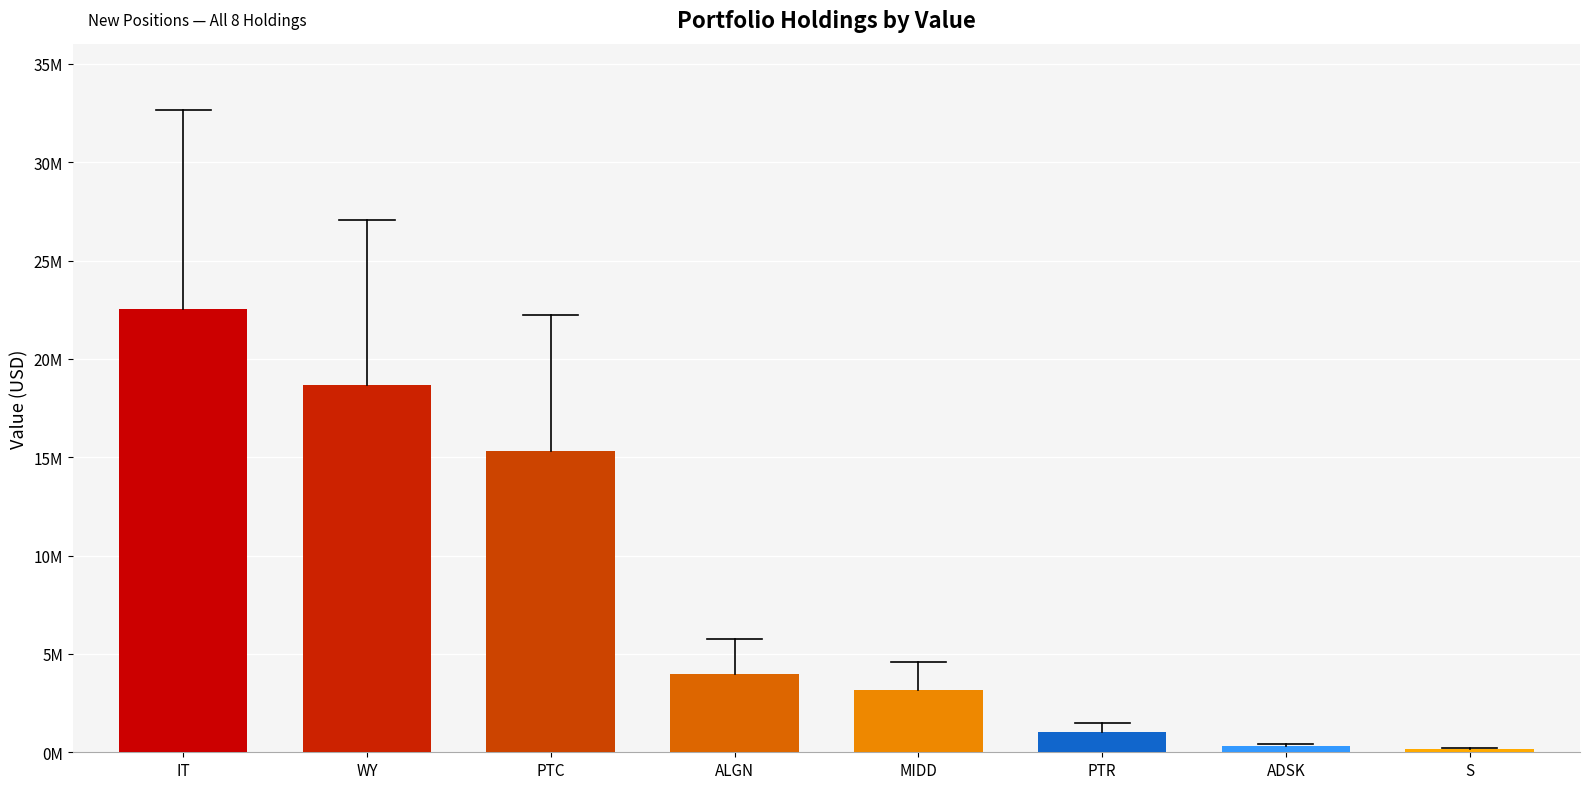

What is the change in value from ALGN to PTR?

-2956000